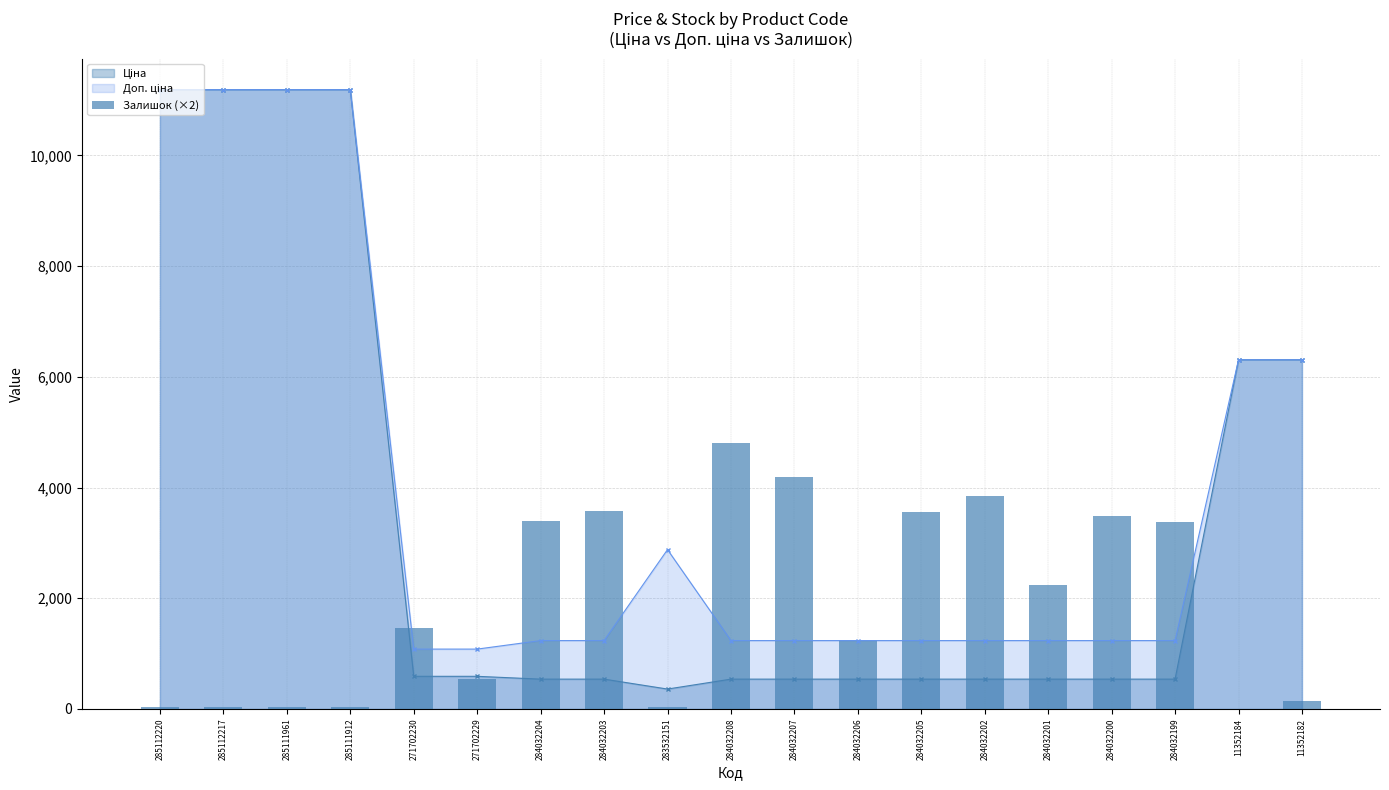

The chart shows a value of 4735 at 284032200. True or false?

False